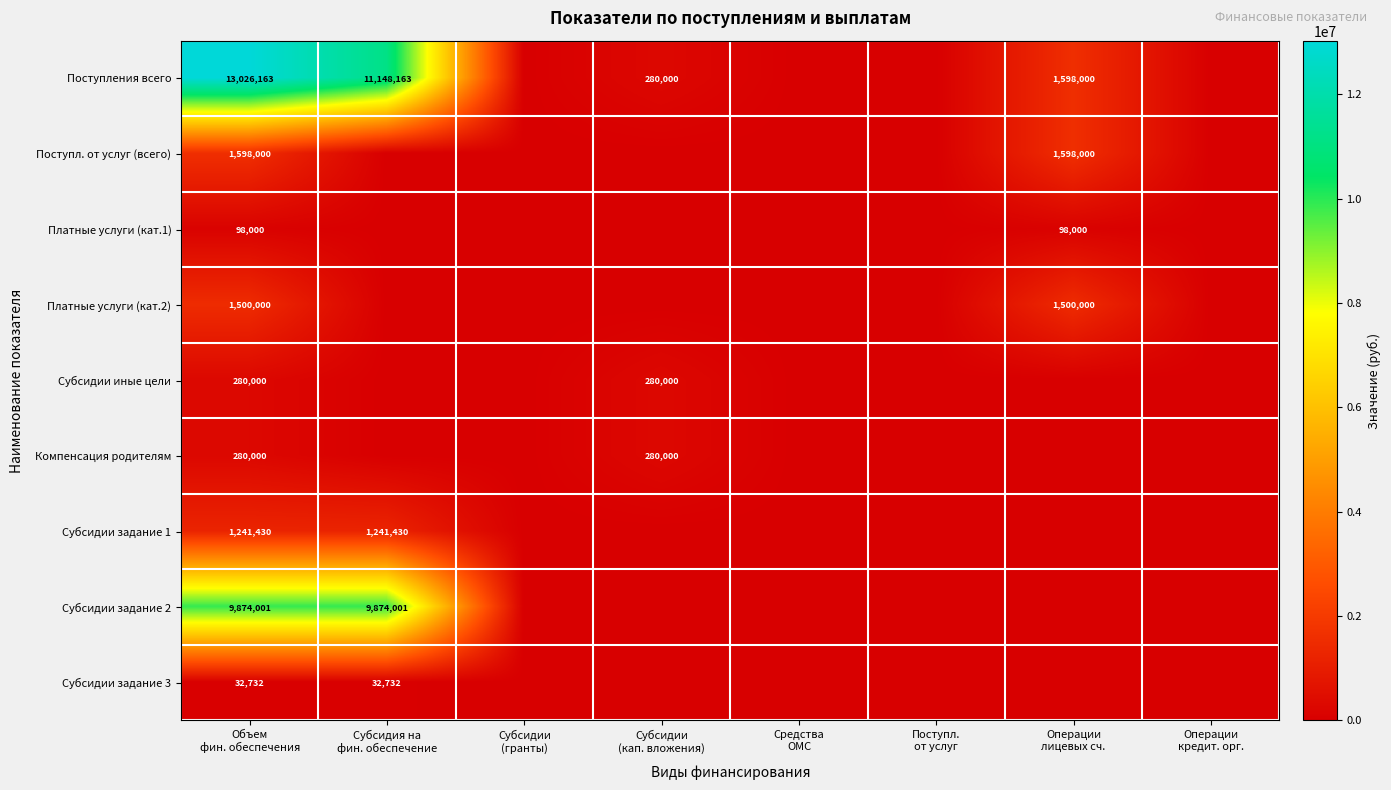

What is the difference between the second highest and second lowest values in the Компенсация родителям series?

280000